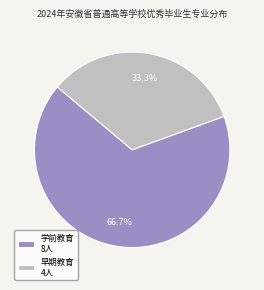

Does 学前教育 represent more than half of the total?

Yes